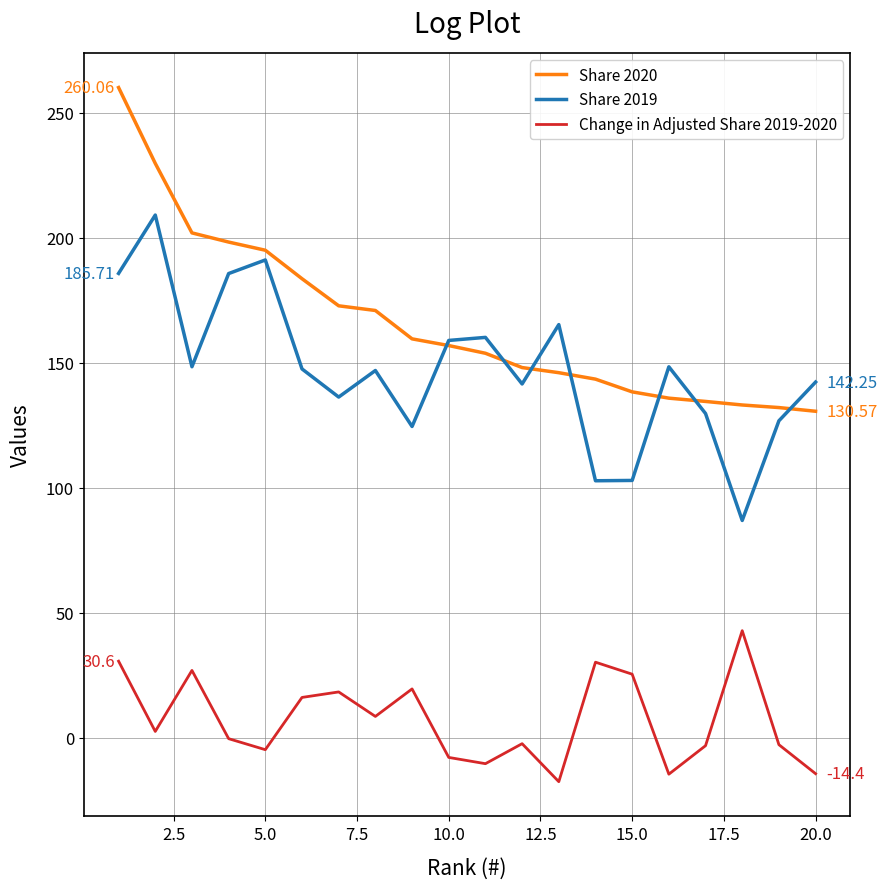

Which series has the largest total across all categories?

Share 2020